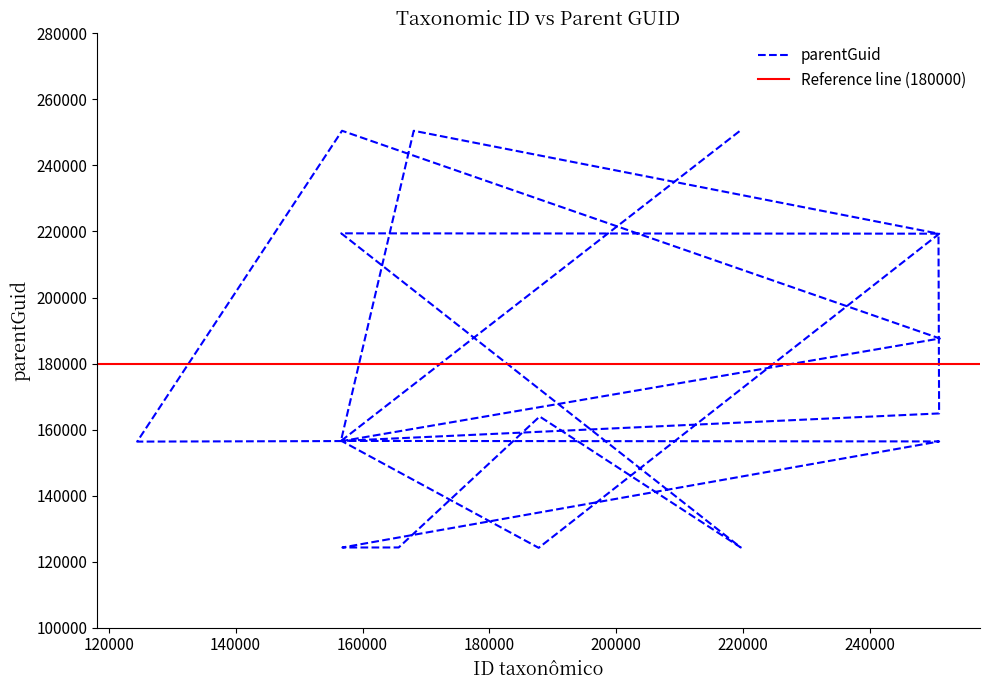

Which label corresponds to the smallest value in the chart?

187757